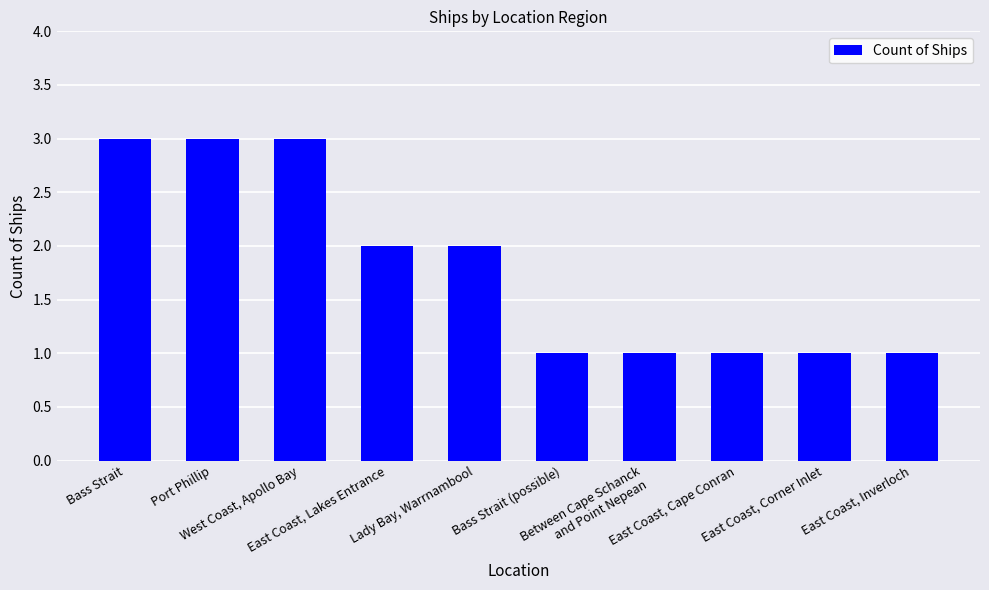

What is the difference between the maximum and minimum values?

2